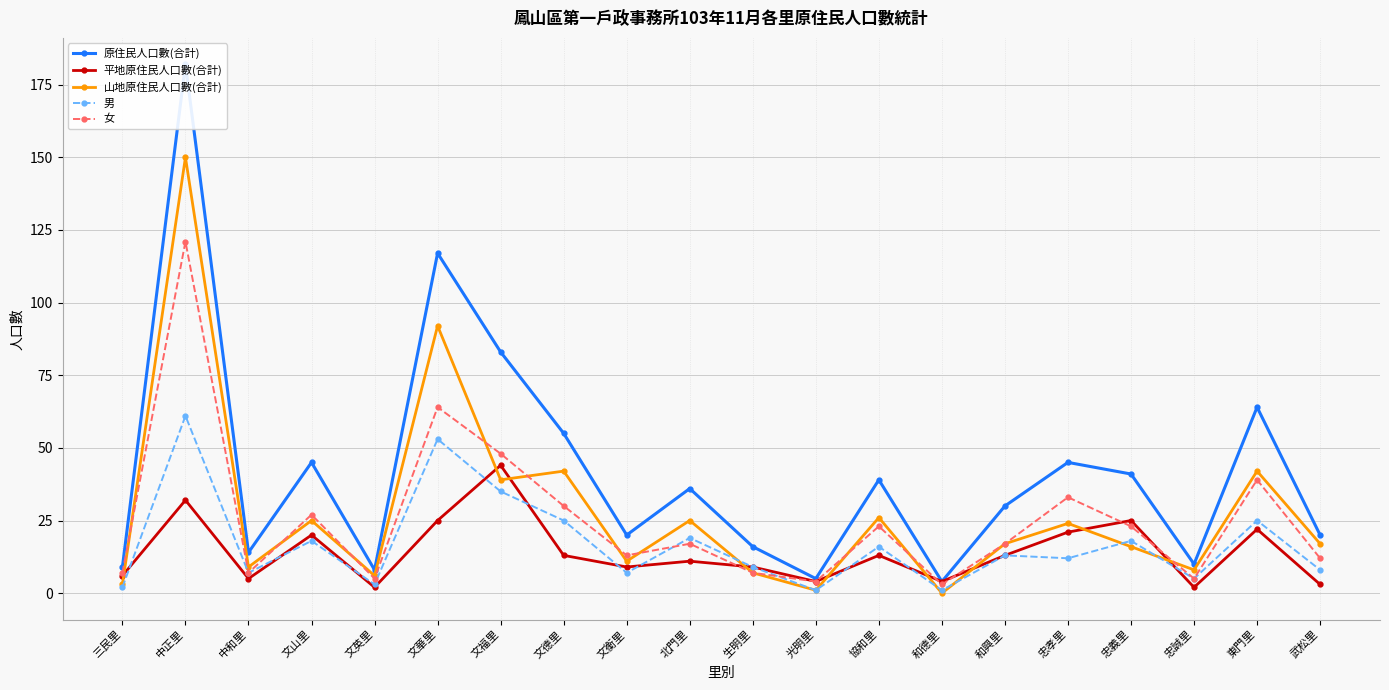

The 男 series shows 38 at 文德里. True or false?

False